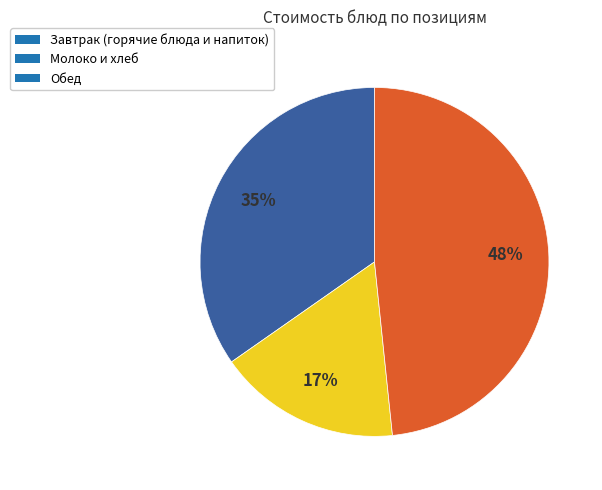

How many segments does this pie chart have?

3